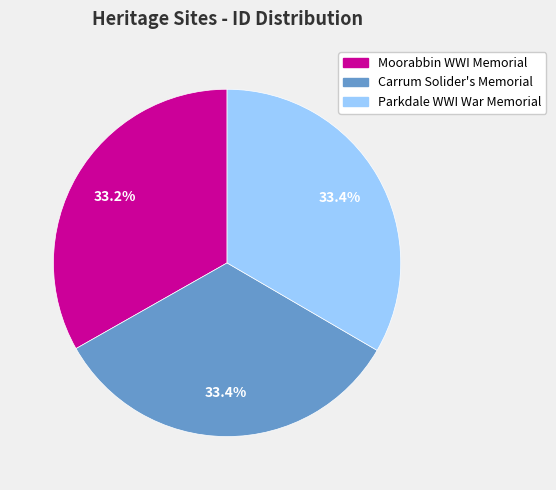

To the nearest percent, what percentage of the pie is Moorabbin WWI Memorial?

33%